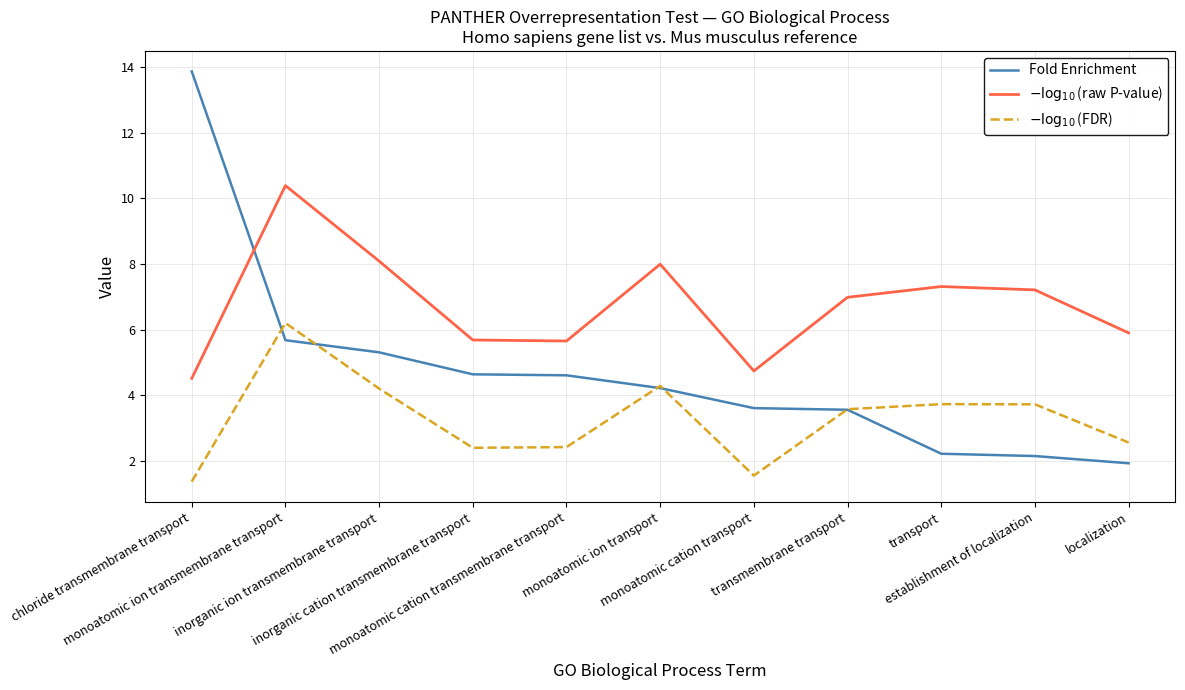

True or false: $-\log_{10}$(FDR) and $-\log_{10}$(raw P-value) cross at least once.

False